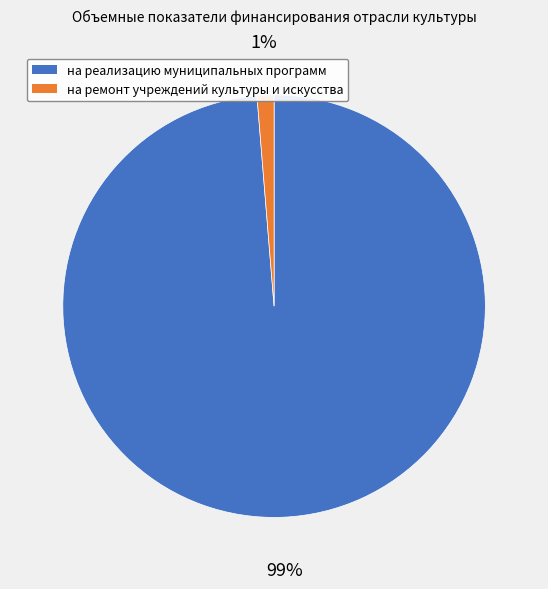

To the nearest percent, what is the combined percentage of на ремонт учреждений культуры и искусства and на реализацию муниципальных программ?

100%